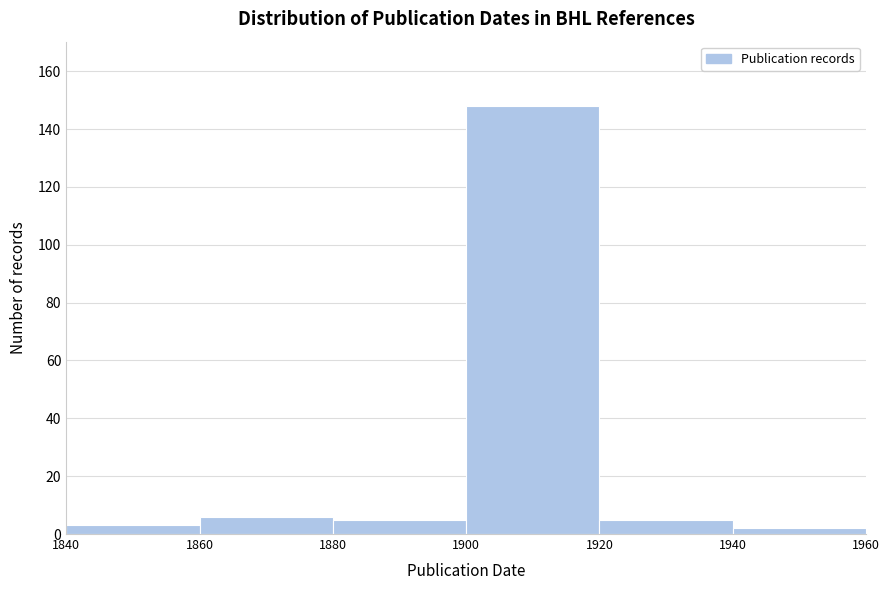

Reading left to right, transcribe this chart: for each bar, give the range it covers on the x-axis and its height. The values are not printed on the chart, so give them approximately, as read against the axis.

1840 to 1860: 4
1860 to 1880: 6
1880 to 1900: 6
1900 to 1920: 148
1920 to 1940: 6
1940 to 1960: 2